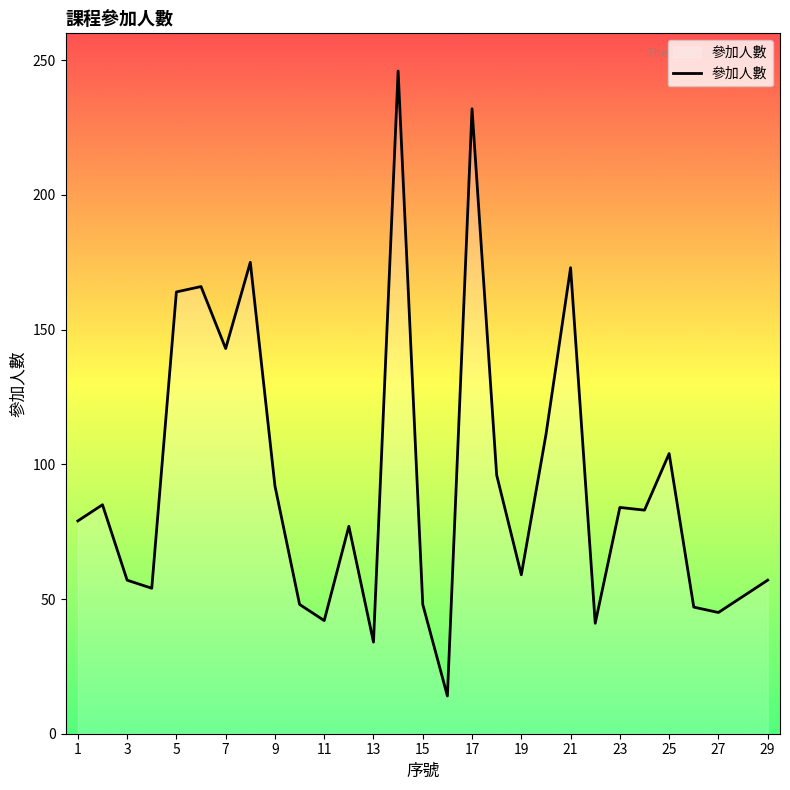

What is the difference between the maximum and minimum values?

232